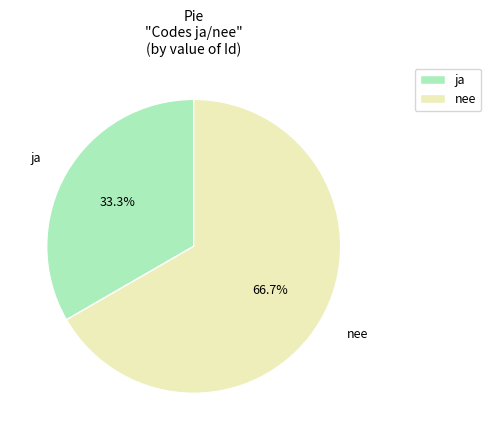

To the nearest percent, what portion does ja represent?

33%